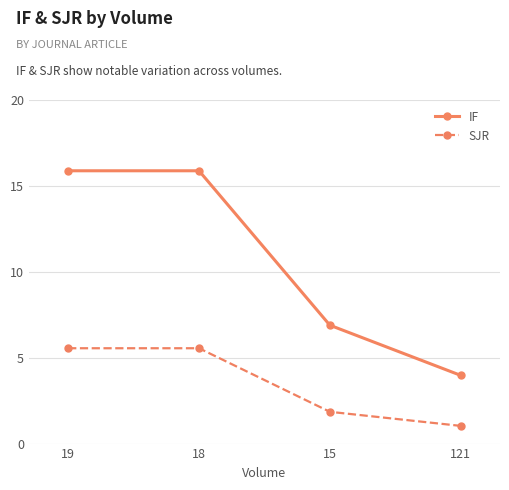

What is the difference between the highest and lowest values at 15?

5.0